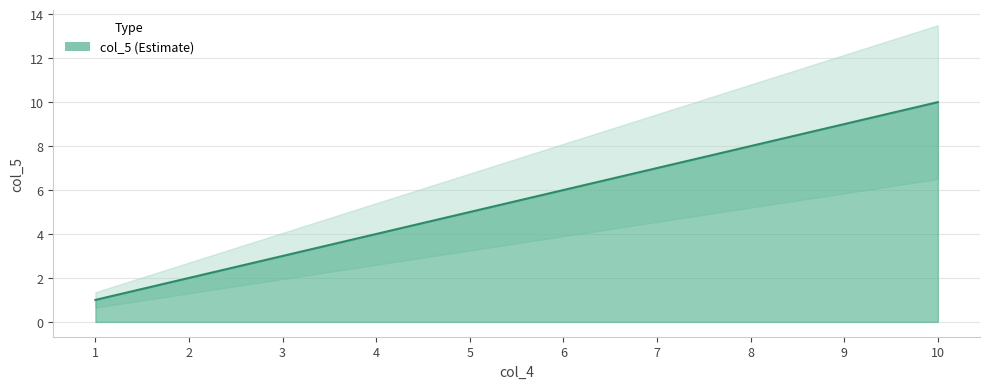

True or false: the data shows 3 at 3.

True